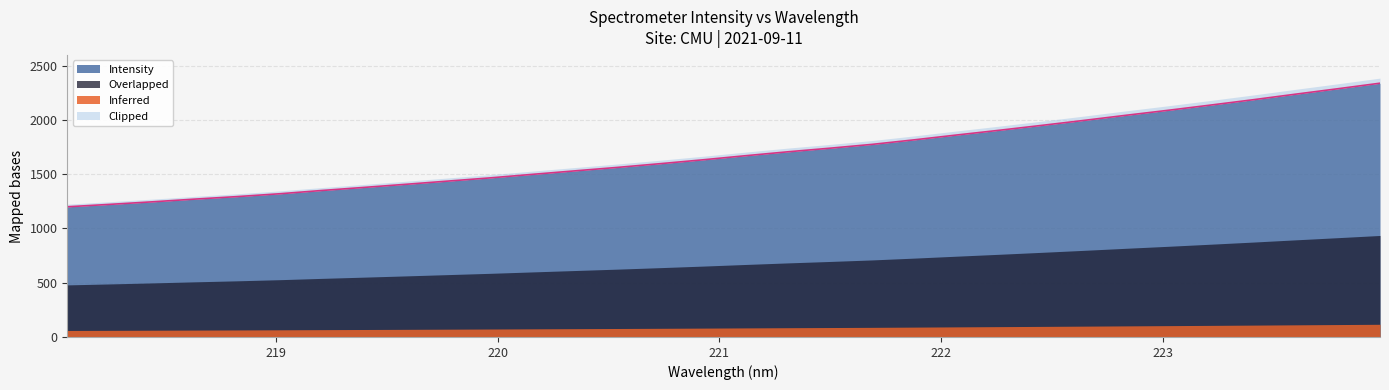

What is the maximum value for Intensity?

2339.2